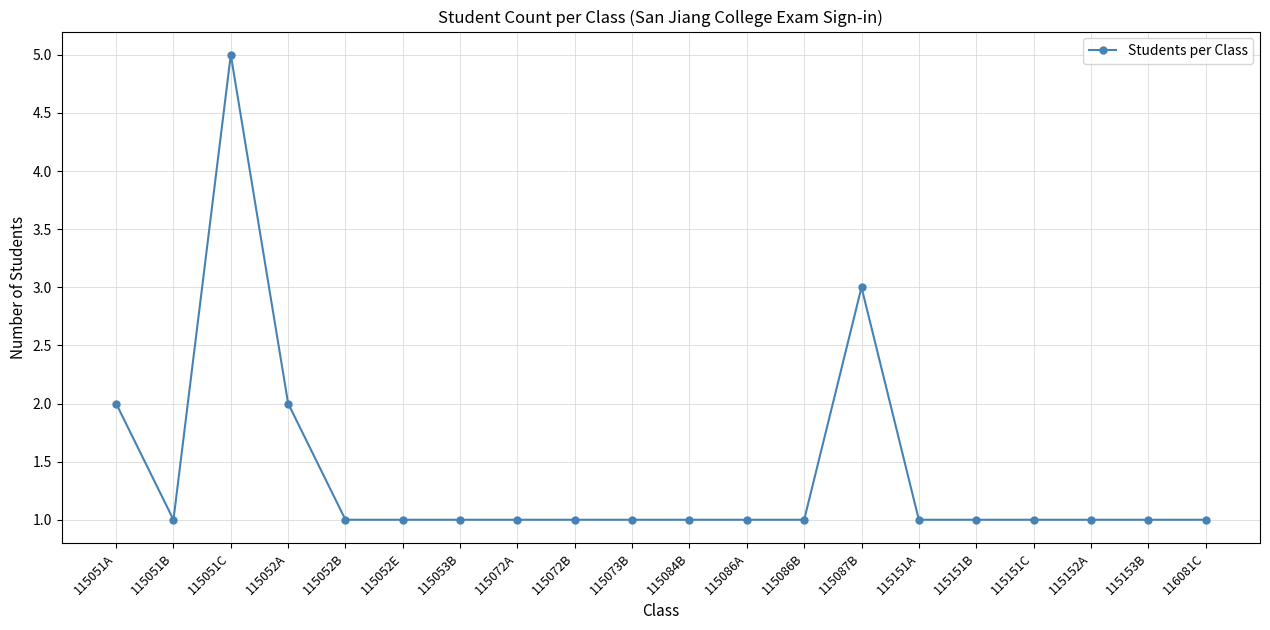

Count the number of data series in this chart.

1